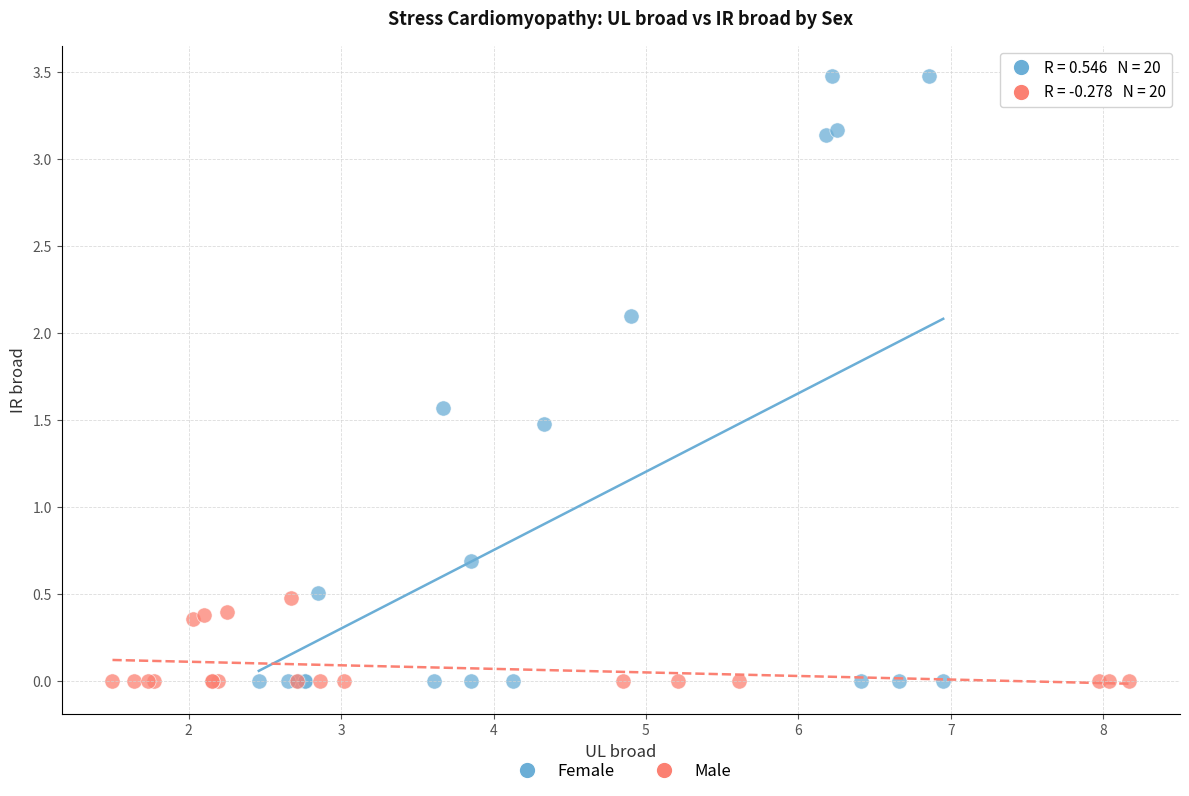

Which series contains the highest Y value?

Female